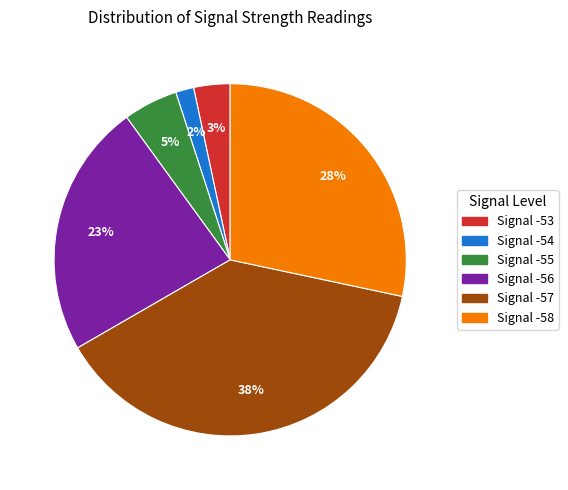

Combined, do Signal -56 and Signal -55 account for over 50%?

No